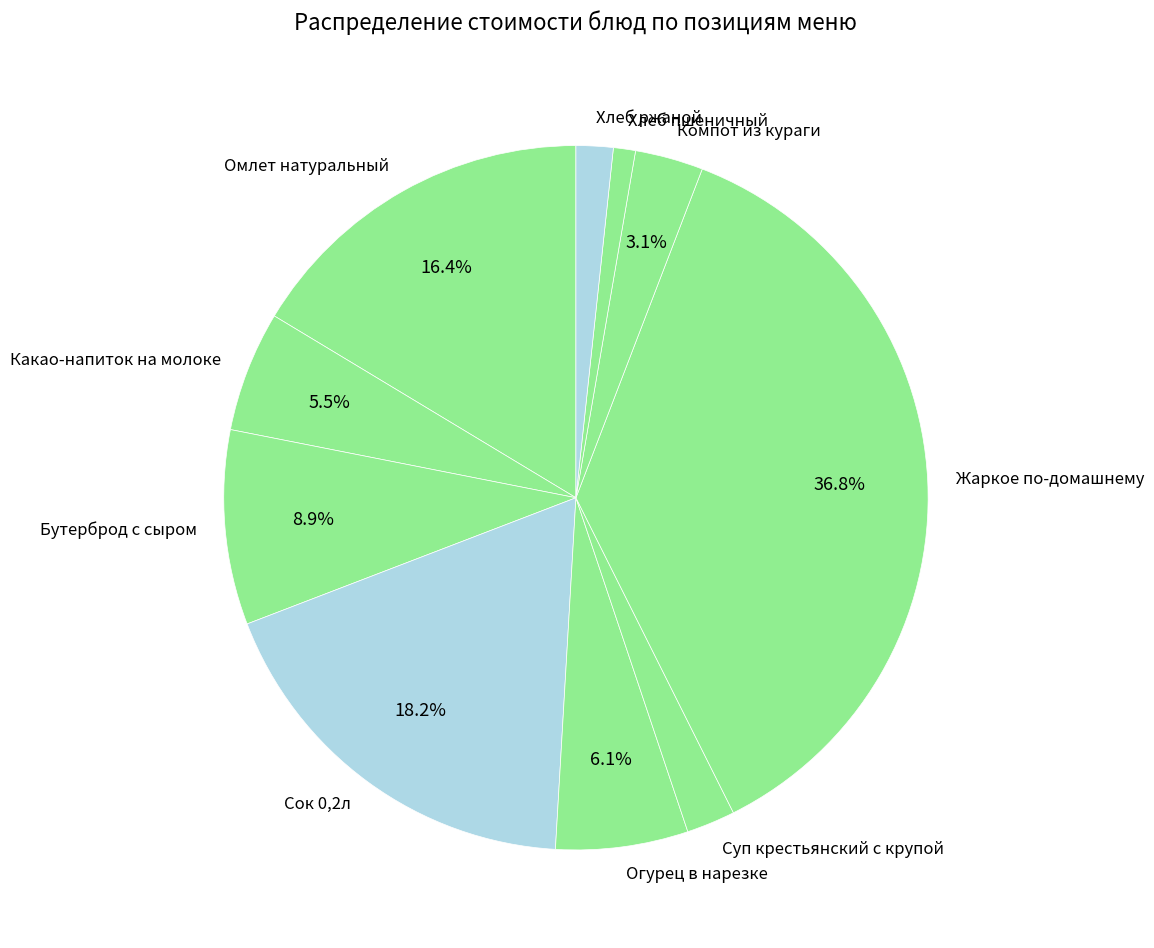

Is it true that Компот из кураги is 3% of the pie?

True